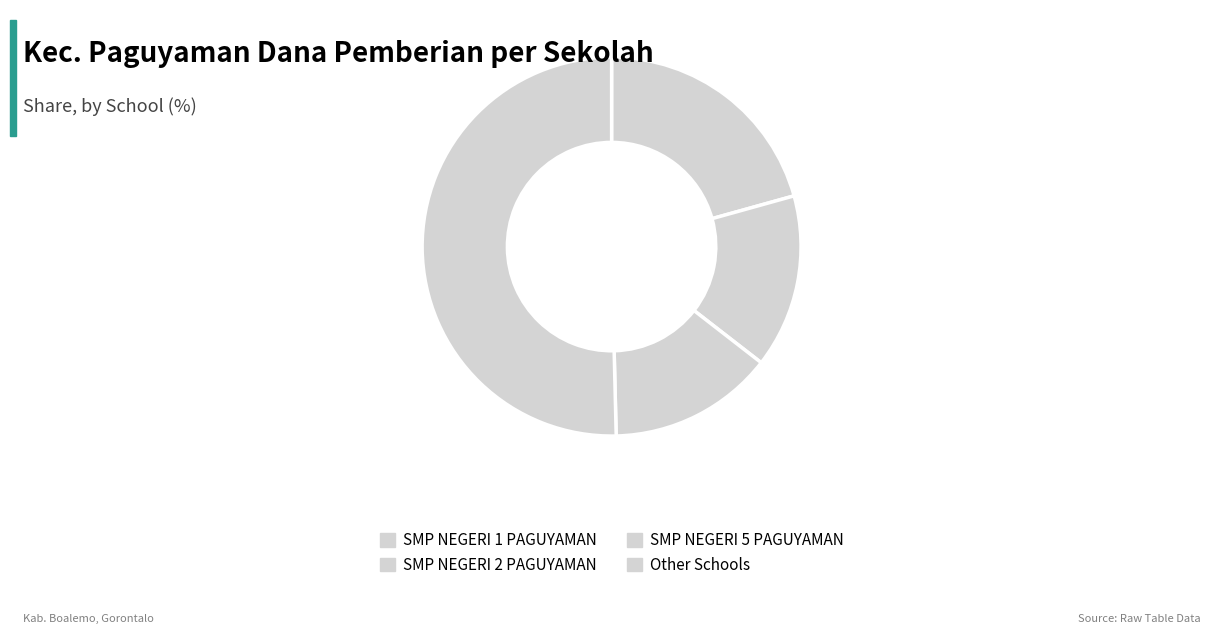

How many segments does this pie chart have?

4